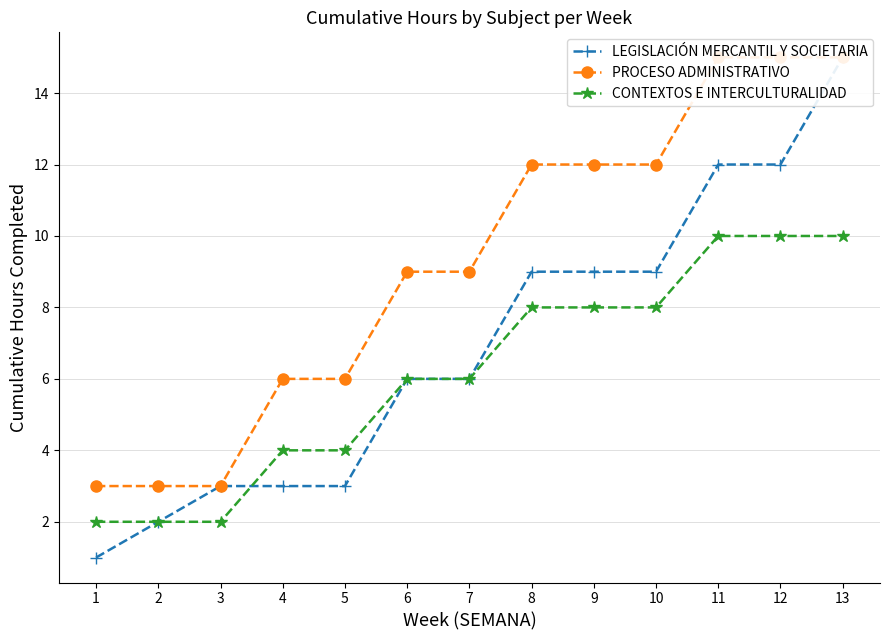

True or false: PROCESO ADMINISTRATIVO has a value of 15 at 11.

True